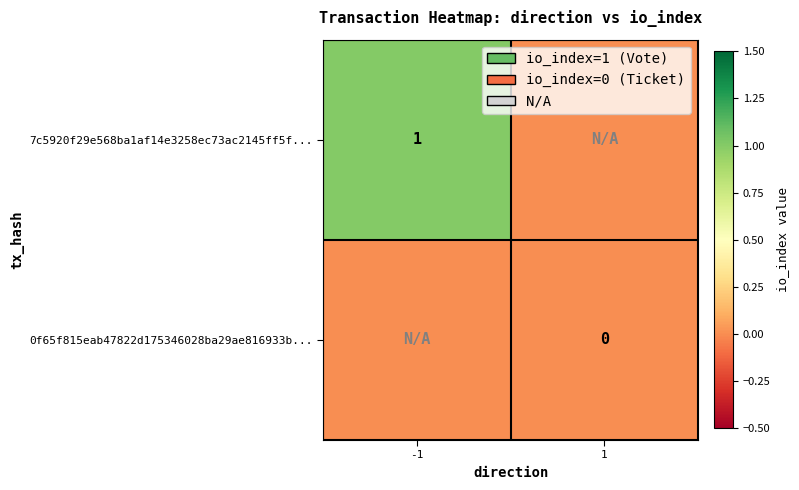

Is the value of 7c5920f29e568ba1af14e3258ec73ac2145ff5f... at -1 greater than the value of 0f65f815eab47822d175346028ba29ae816933b... at 1?

Yes